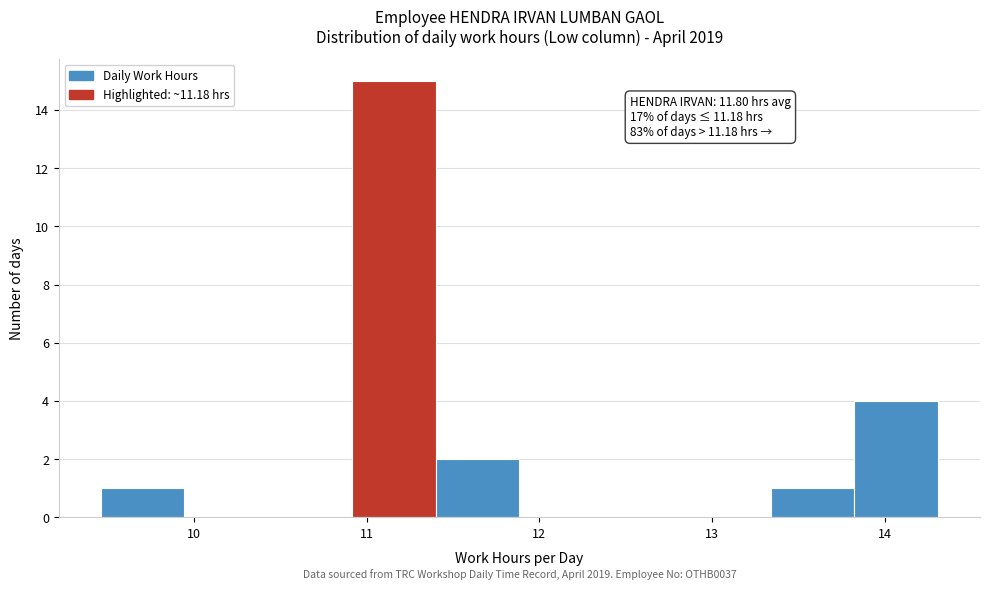

Over which range of the x-axis is the bar tallest?

10.9 to 11.4